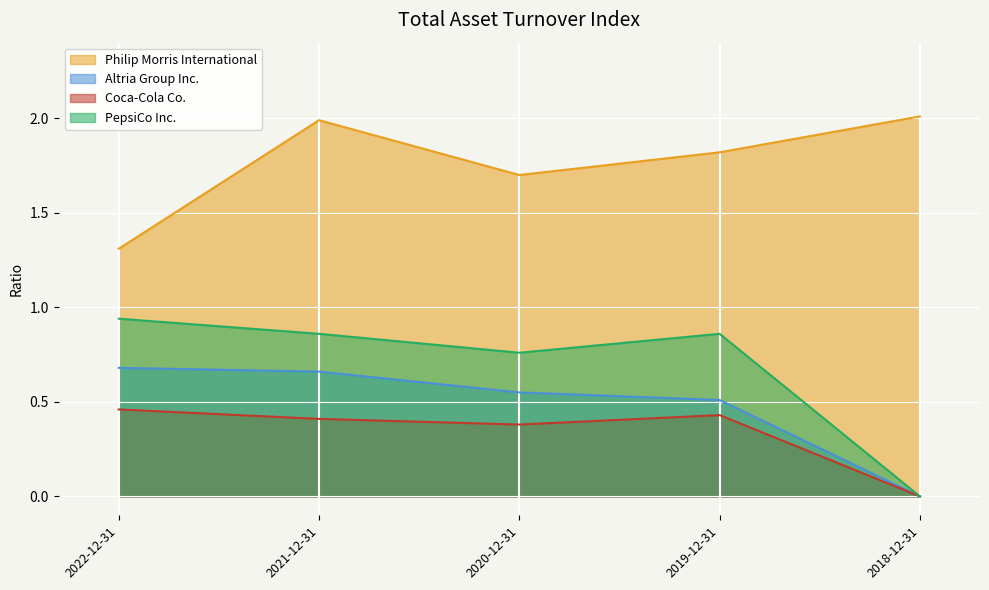

The Altria Group Inc. series shows 1.1 at 2021-12-31. True or false?

False